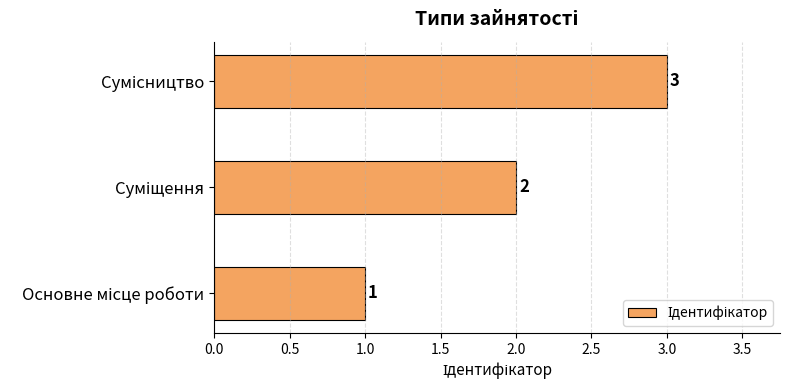

What is the greatest value displayed?

3